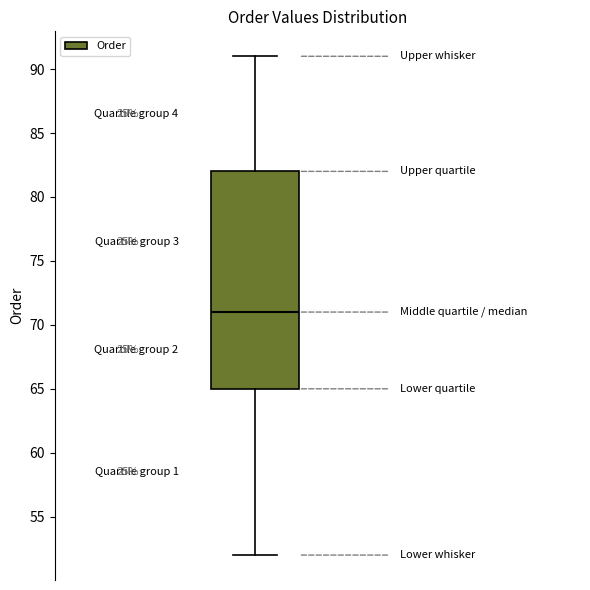

Transcribe this box plot: give where the median line is, the range the box spans, and where the two whiskers end, as read against the y-axis. The values are not printed on the chart, so give them approximately, as read against the axis.

median 71, box 65 to 82, whiskers 52 to 91